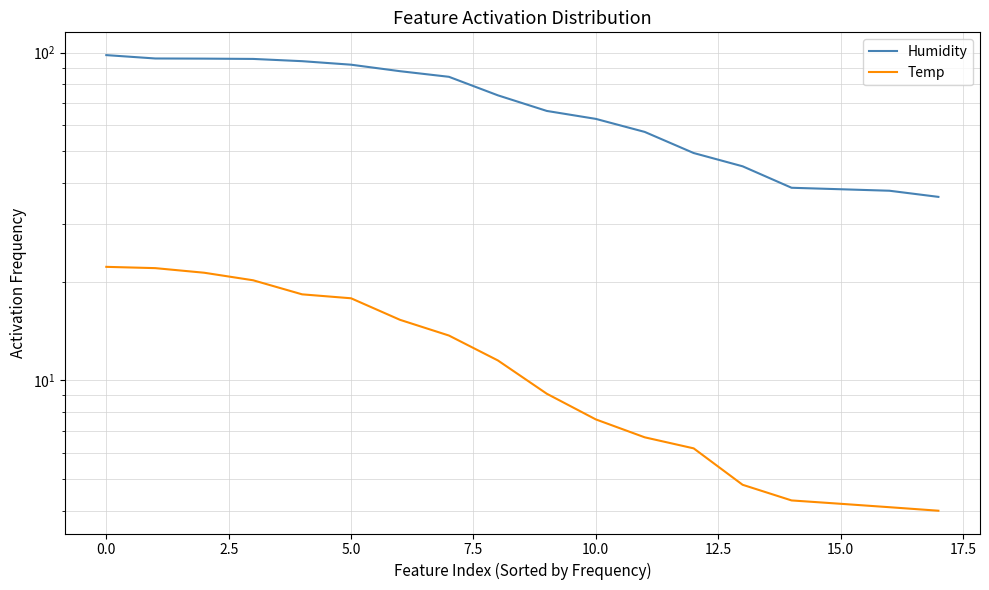

What are all the series names shown in the legend?

Humidity, Temp